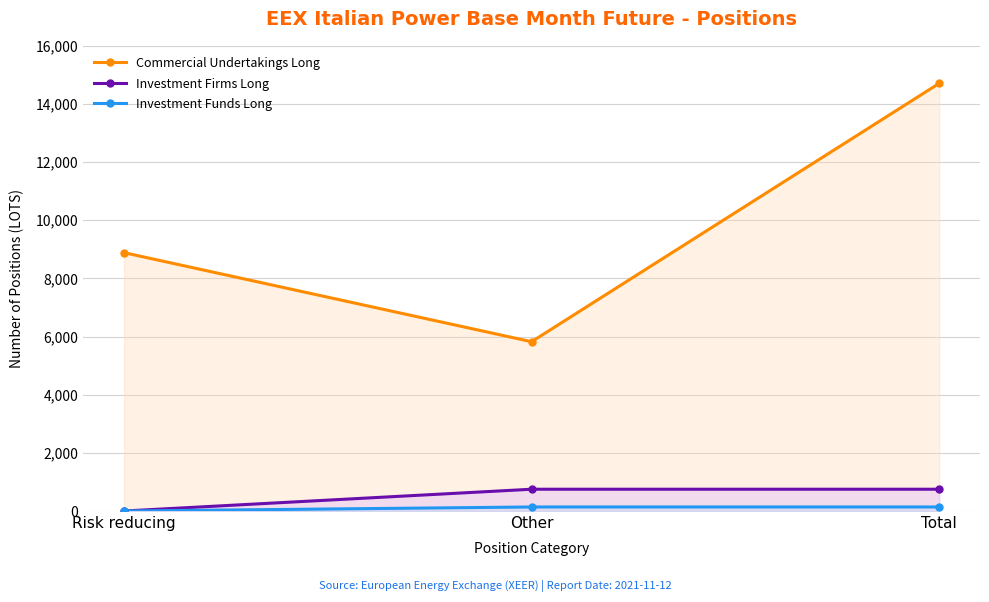

Which series has the widest spread of values?

Commercial Undertakings Long